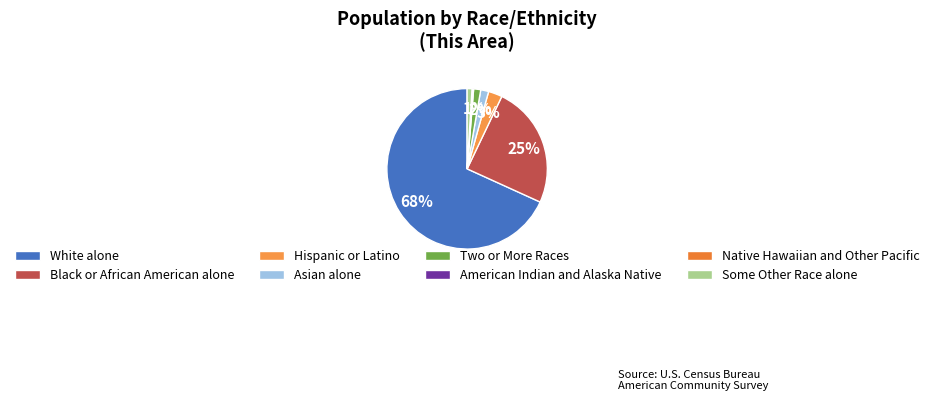

Is the sum of Native Hawaiian and Other Pacific and American Indian and Alaska Native greater than half?

No